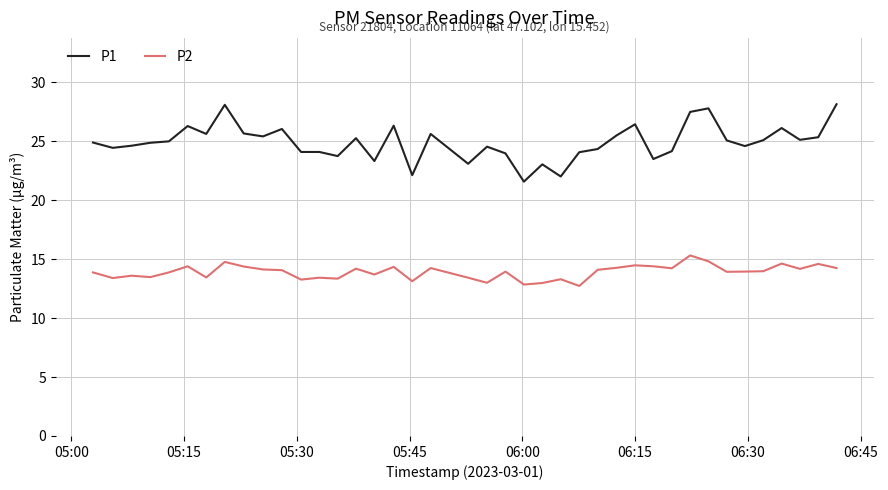

What is the highest value of the P2 series?

15.3